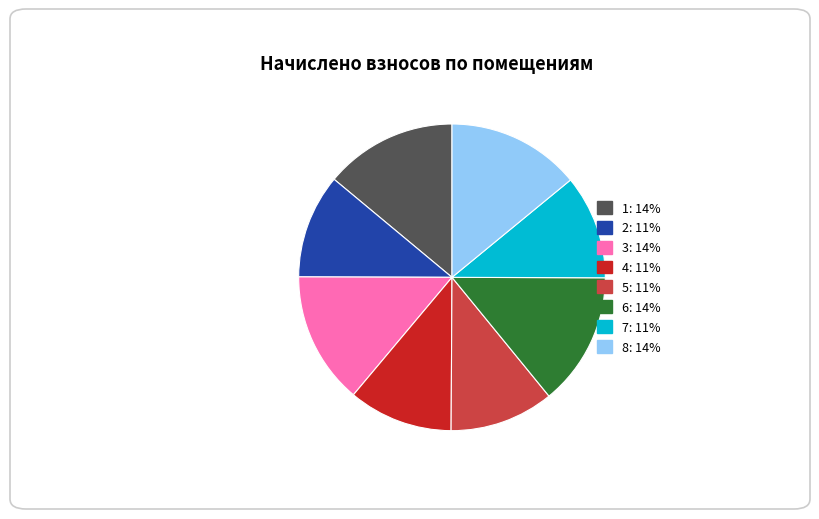

Count the number of slices in the pie.

8